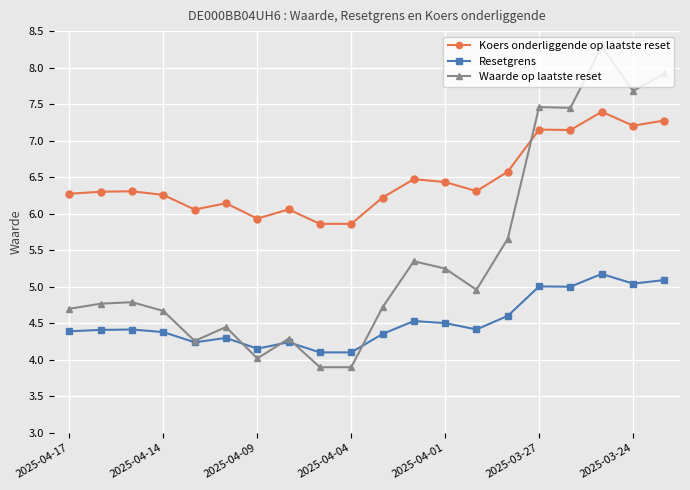

List the series in order of their overall mean, highest first.

Koers onderliggende op laatste reset, Waarde op laatste reset, Resetgrens